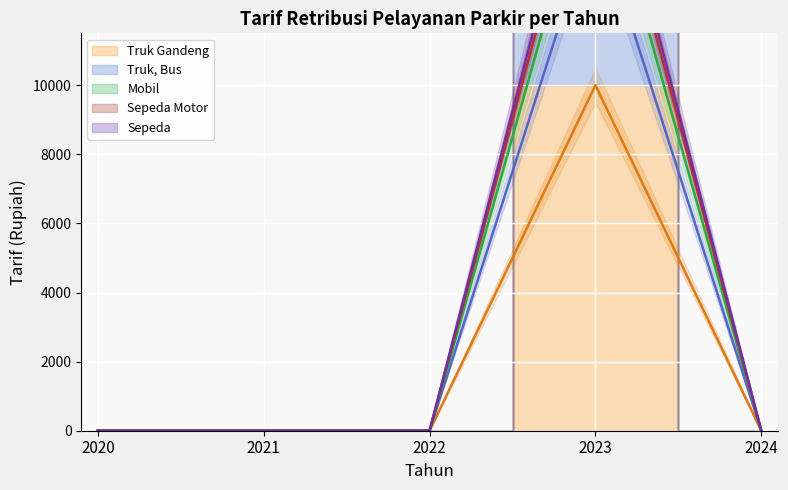

How many series are shown in this chart?

5